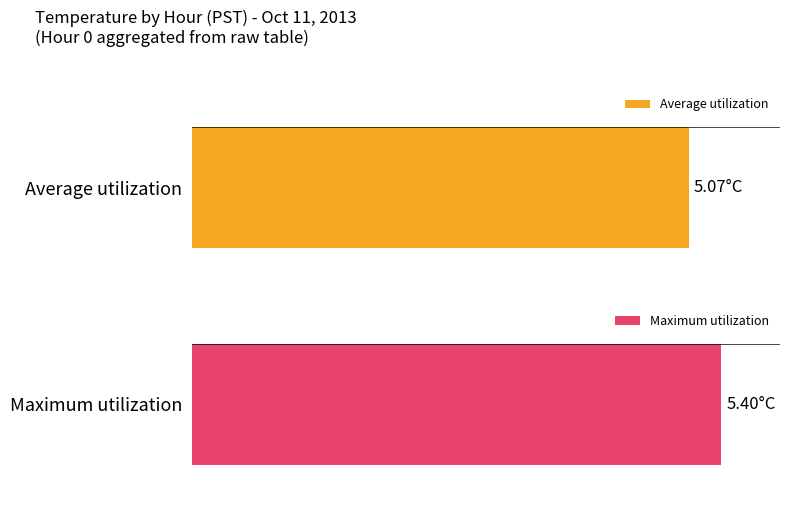

What are all the series names shown in the legend?

Average utilization, Maximum utilization